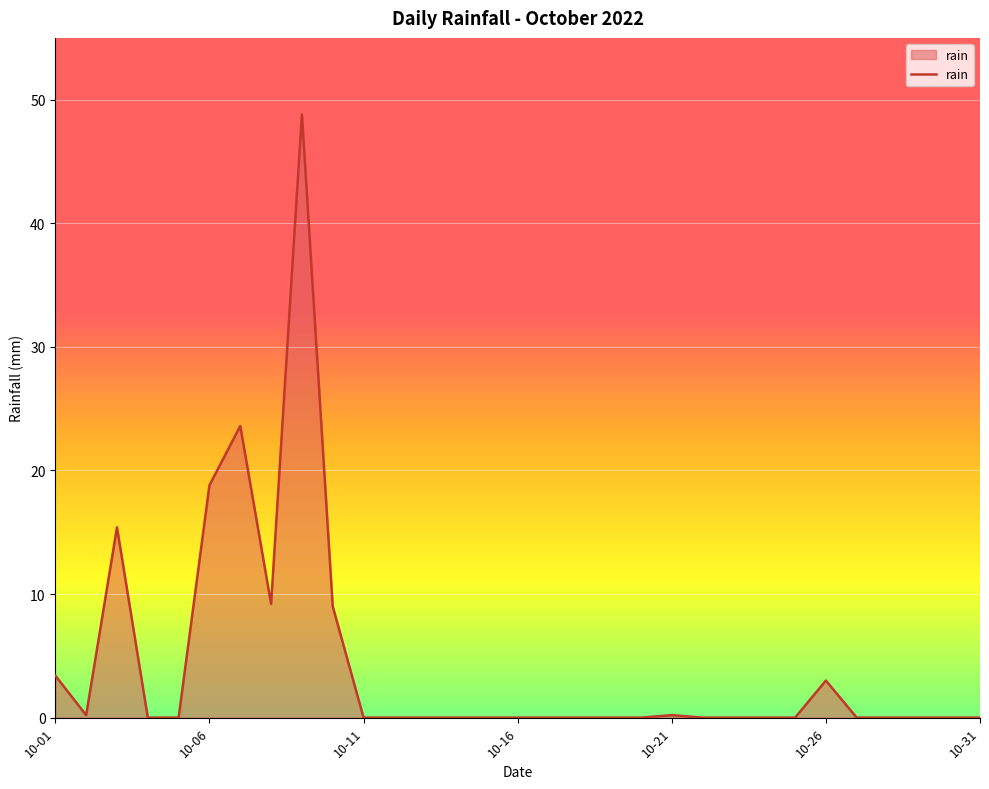

What is the greatest value displayed?

48.8